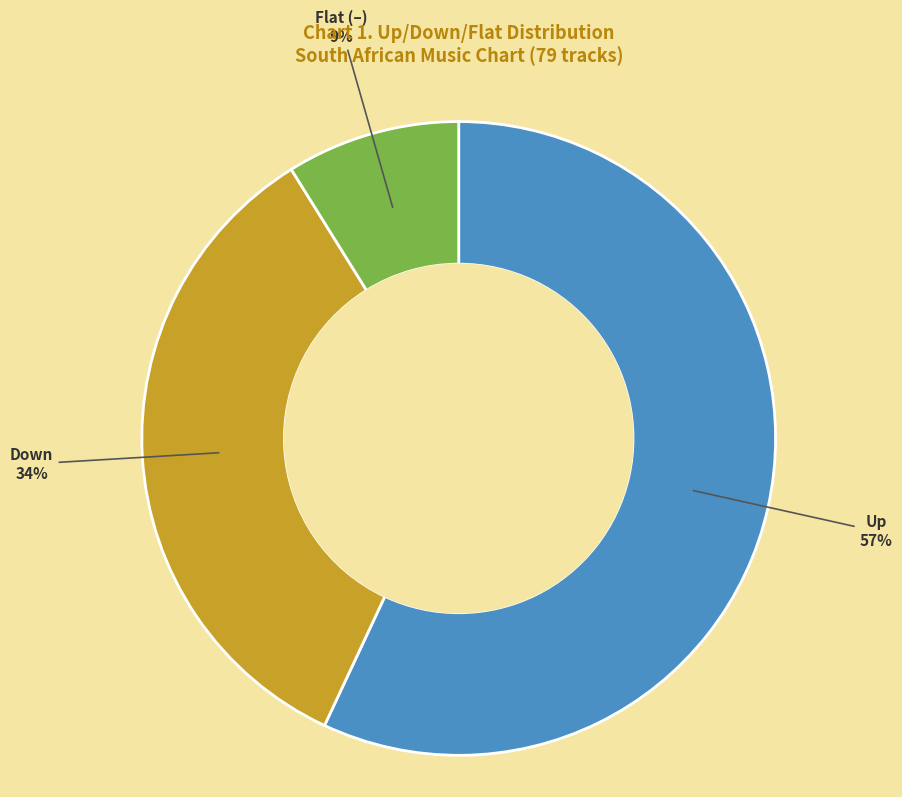

To the nearest percent, what is the average slice percentage?

33%